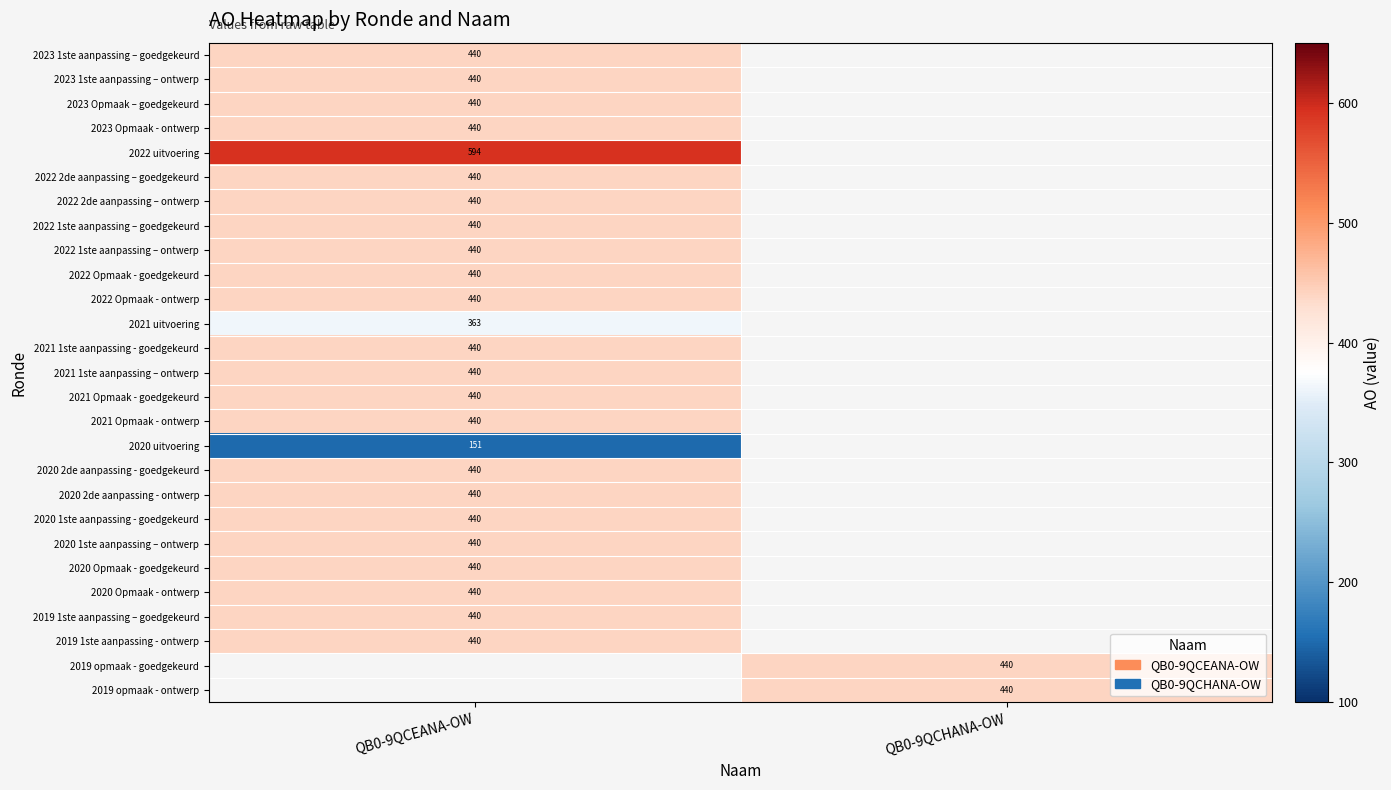

At which category does the chart reach its minimum across all series?

QB0-9QCEANA-OW